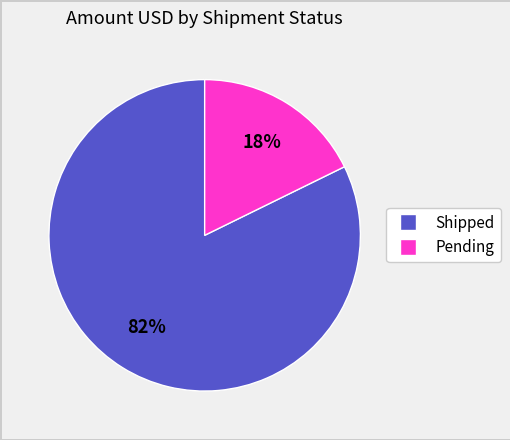

Is there a majority slice in this chart?

Yes